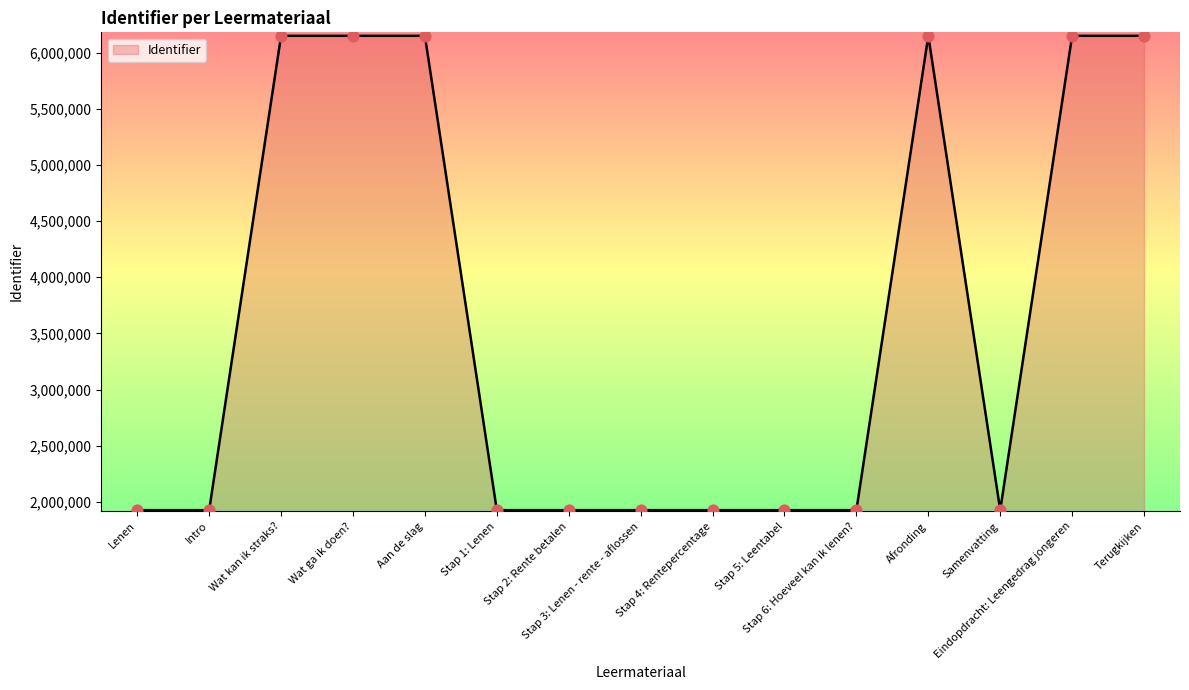

What is the change in value from Stap 6: Hoeveel kan ik lenen? to Terugkijken?

+4222038